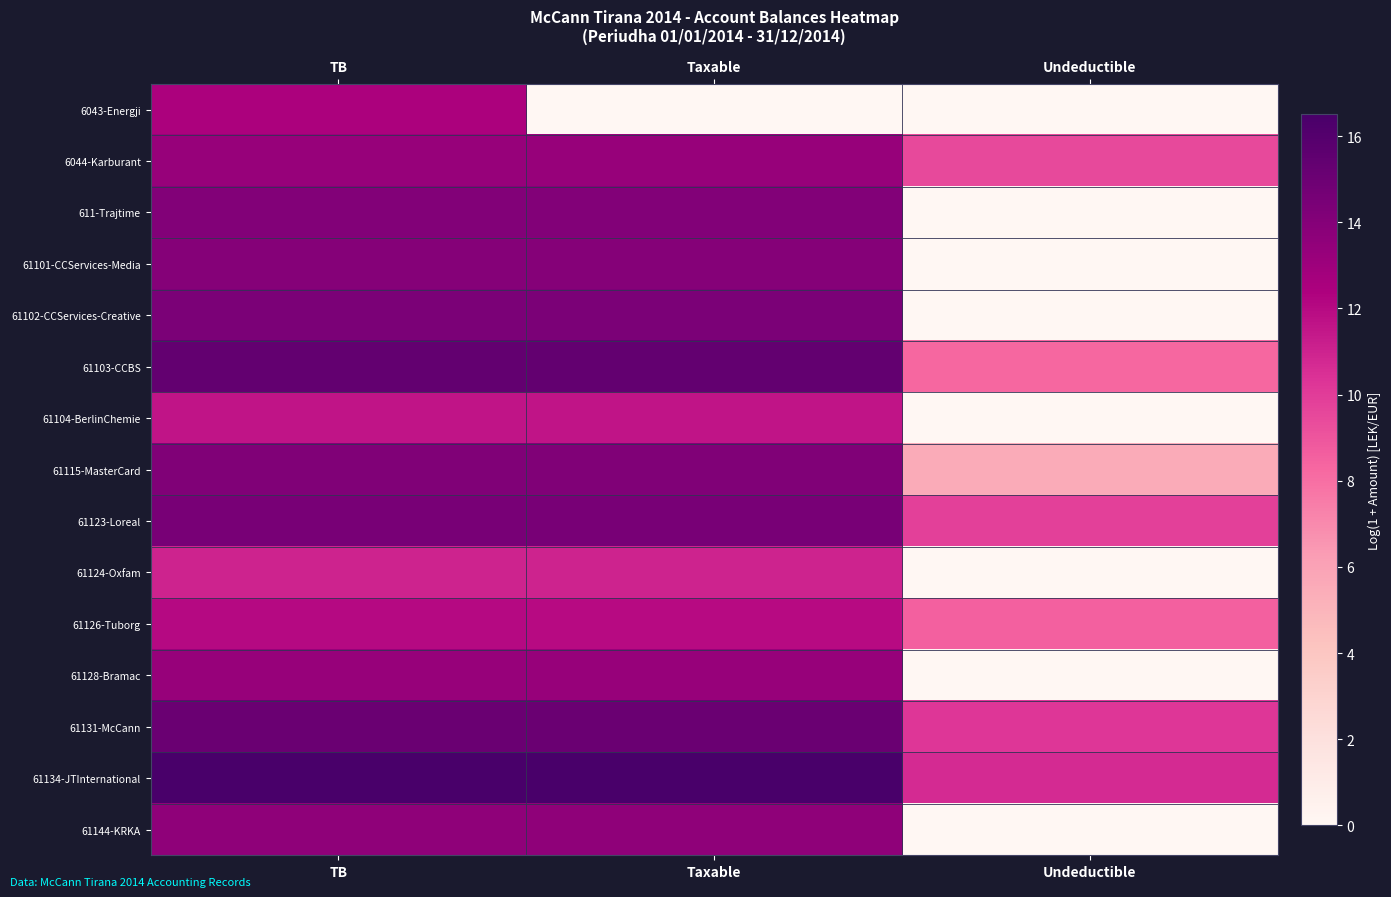

Reading left to right, transcribe all the data shown in this chart.

6043-Energji: TB=12.4	Taxable=0.0	Undeductible=0.0
6044-Karburant: TB=13.3	Taxable=13.3	Undeductible=9.5
611-Trajtime: TB=14.1	Taxable=14.1	Undeductible=0.0
61101-CCServices-Media: TB=14.0	Taxable=14.0	Undeductible=0.0
61102-CCServices-Creative: TB=14.4	Taxable=14.4	Undeductible=0.0
61103-CCBS: TB=15.4	Taxable=15.4	Undeductible=8.3
61104-BerlinChemie: TB=11.6	Taxable=11.6	Undeductible=0.0
61115-MasterCard: TB=14.2	Taxable=14.2	Undeductible=5.5
61123-Loreal: TB=14.5	Taxable=14.5	Undeductible=9.8
61124-Oxfam: TB=11.0	Taxable=11.0	Undeductible=0.0
61126-Tuborg: TB=12.0	Taxable=12.0	Undeductible=8.5
61128-Bramac: TB=13.2	Taxable=13.2	Undeductible=0.0
61131-McCann: TB=15.1	Taxable=15.1	Undeductible=10.2
61134-JTInternational: TB=16.5	Taxable=16.5	Undeductible=10.7
61144-KRKA: TB=13.6	Taxable=13.6	Undeductible=0.0